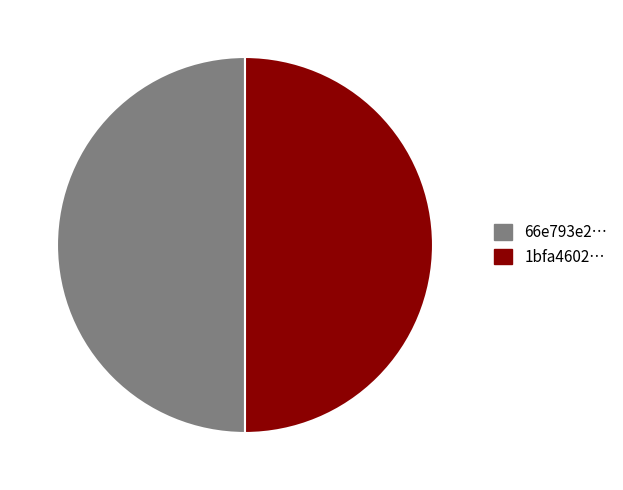

Approximately how many times larger is the value at 1bfa4602… compared to 66e793e2…?

1.0